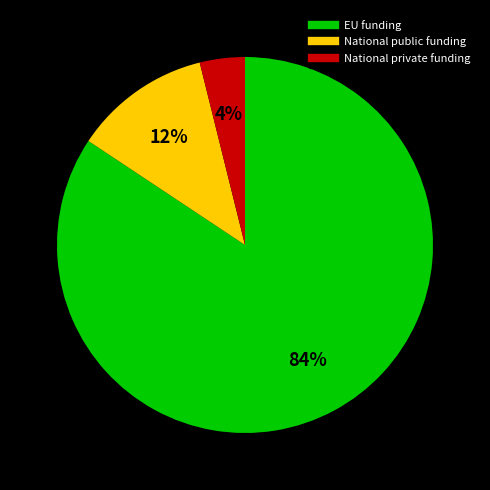

True or false: EU funding accounts for 84% of the total.

True